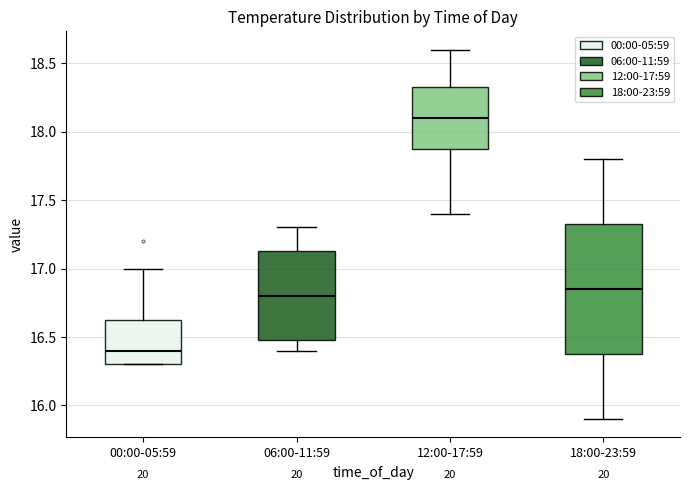

Which box's median line is the highest?

12:00-17:59